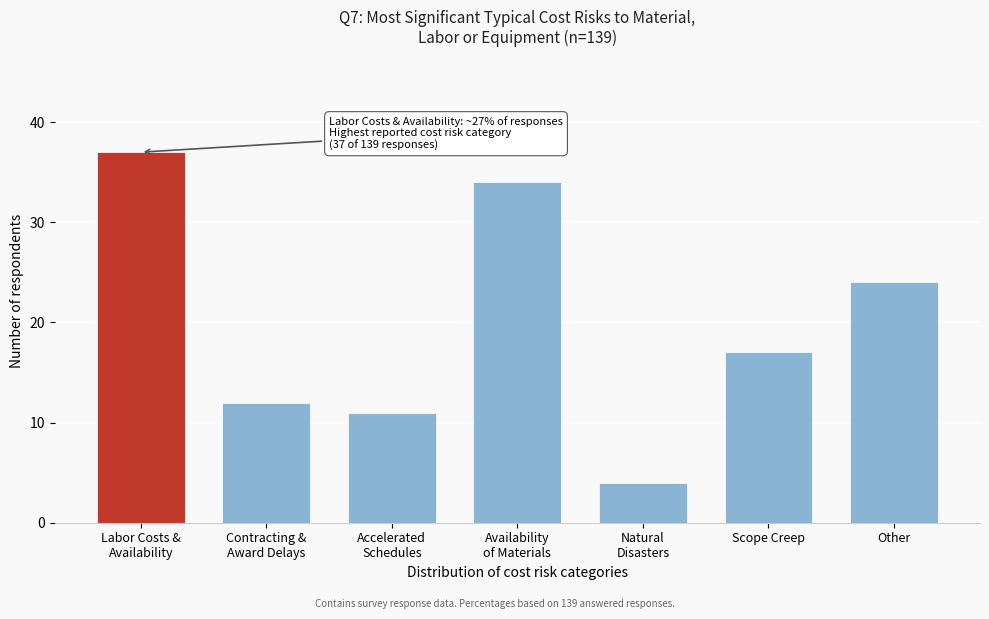

Reading left to right, list all the values displayed in this chart.

37	12	11	34	4	17	24